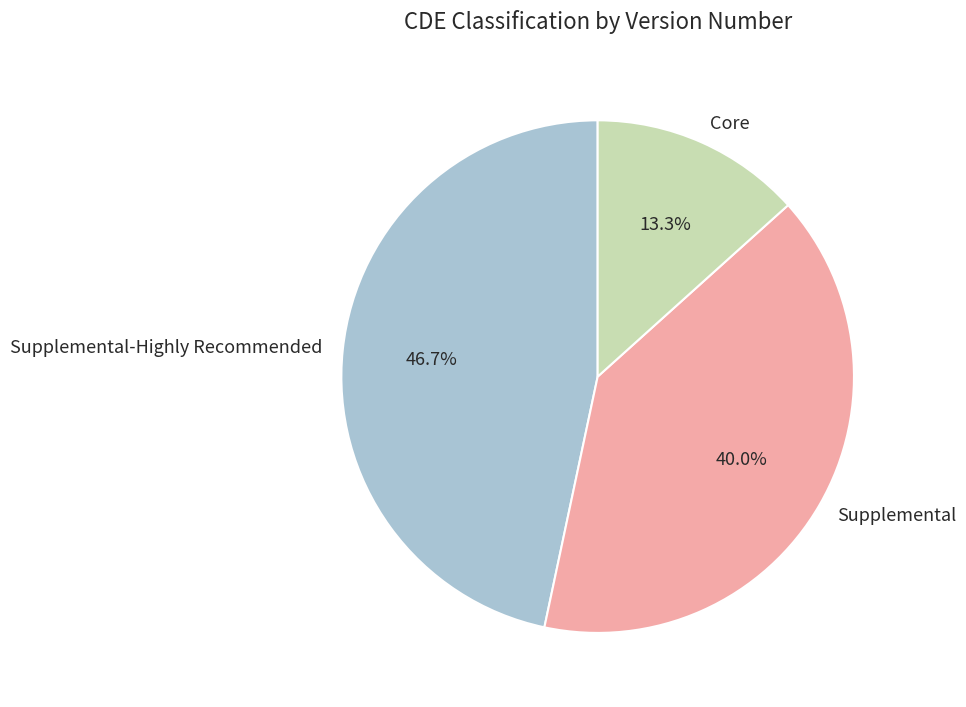

What percentage do Core and Supplemental-Highly Recommended together represent?

60.0%